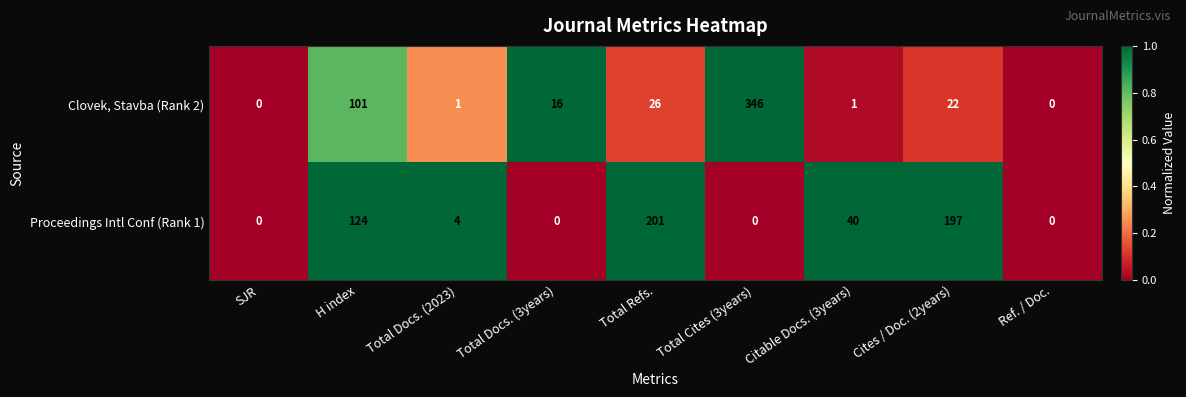

Where is Proceedings Intl Conf (Rank 1) nearest to the value 100?

H index